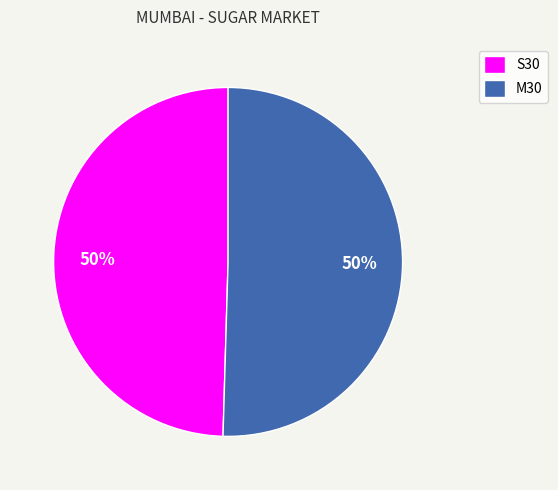

Count the number of slices in the pie.

2